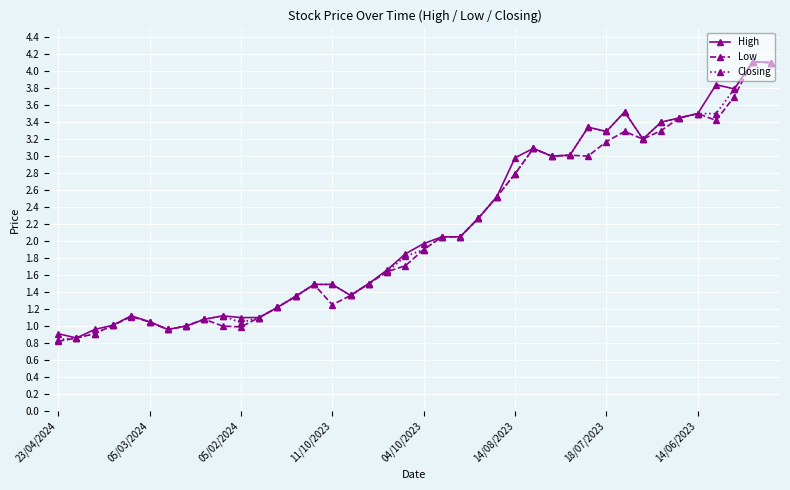

What is the value of the Closing point at the 2nd from the left?

0.9